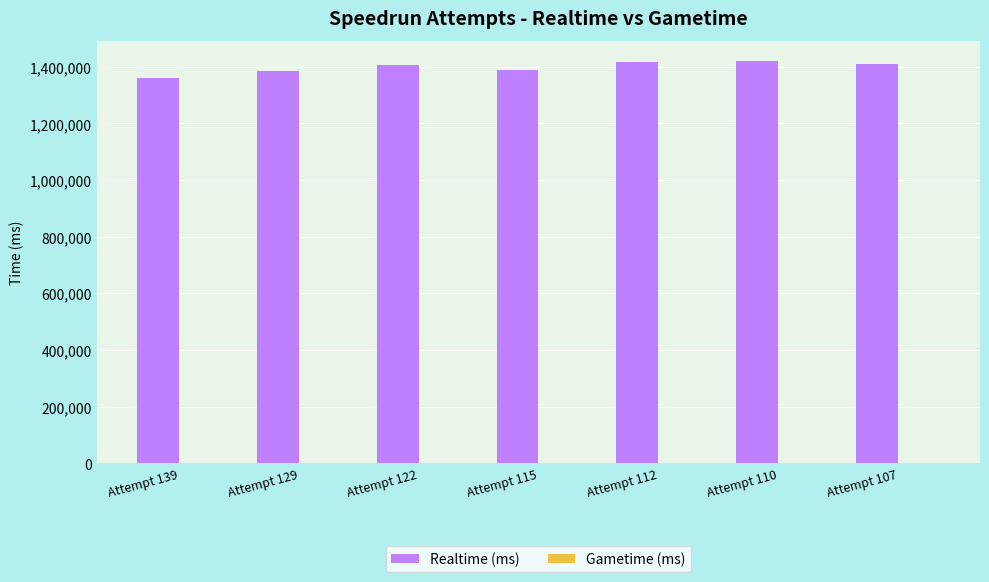

What is the greatest value displayed?

1420946